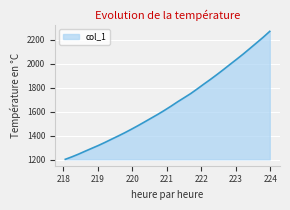

What is the smallest value displayed?

1205.2